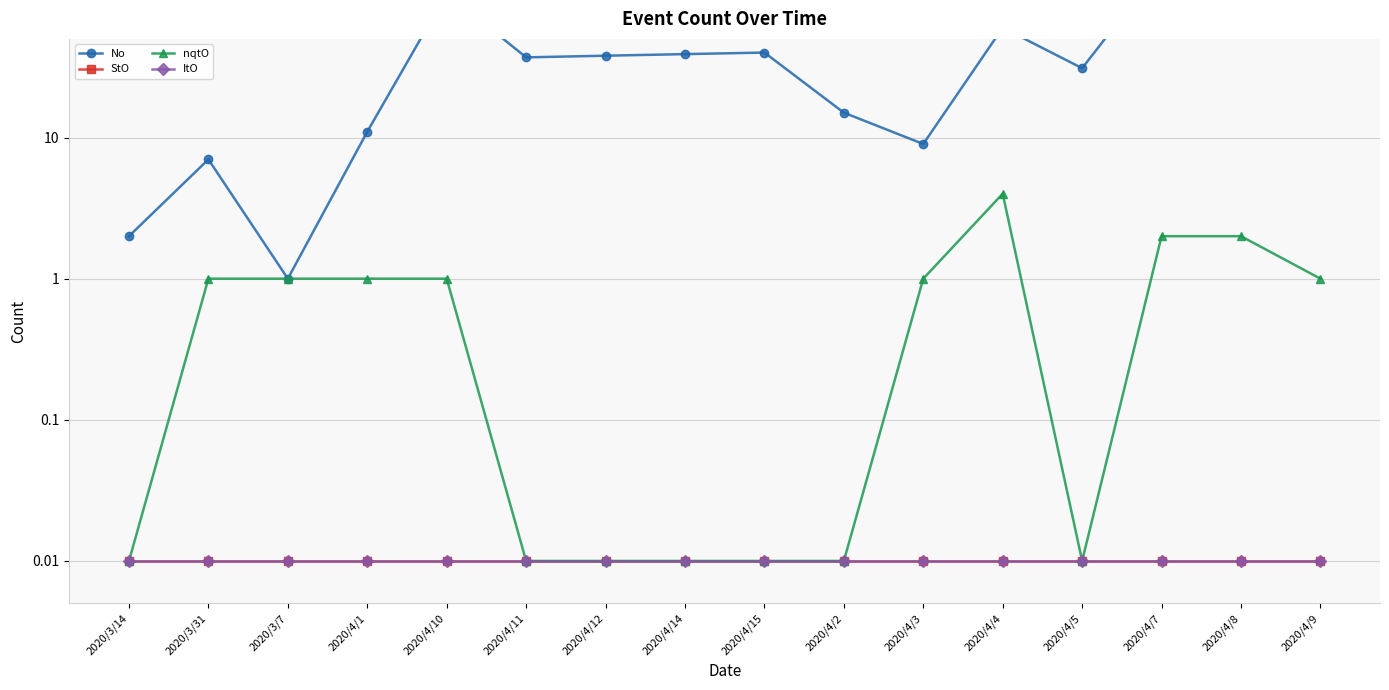

The value of No at 2020/3/7 is 1.7. True or false?

False